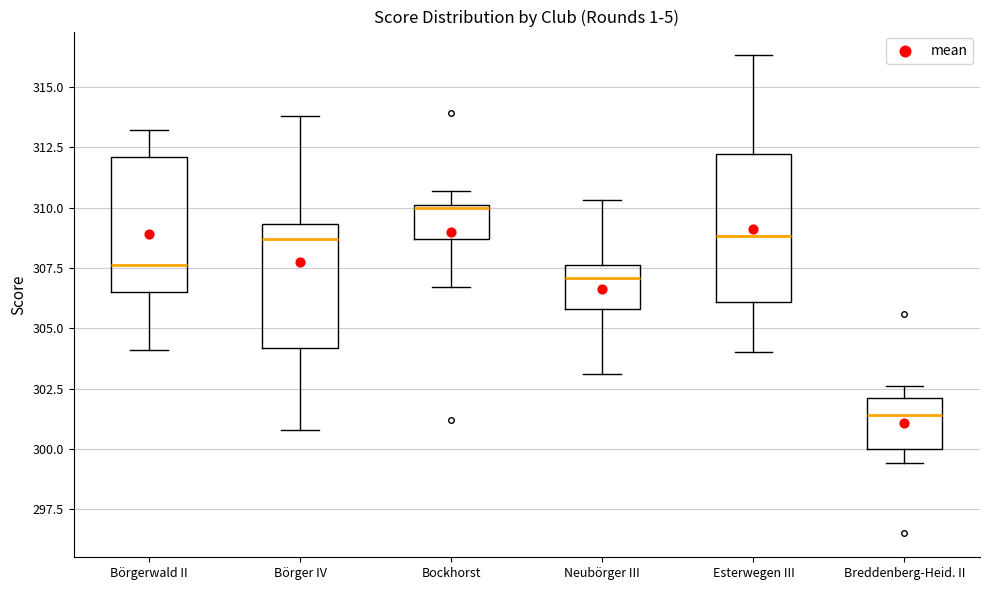

Reading left to right, transcribe this box plot: for each box, give where its median line is, the range the box spans, and where its two whiskers end, as read against the y-axis. The values are not printed on the chart, so give them approximately, as read against the axis.

Börgerwald II: median 307.5, box 306.5 to 312.0, whiskers 304.0 to 313.0
Börger IV: median 308.5, box 304.0 to 309.5, whiskers 301.0 to 314.0
Bockhorst: median 310.0, box 308.5 to 310.0, whiskers 306.5 to 310.5
Neubörger III: median 307.0, box 306.0 to 307.5, whiskers 303.0 to 310.5
Esterwegen III: median 309.0, box 306.0 to 312.0, whiskers 304.0 to 316.5
Breddenberg-Heid. II: median 301.5, box 300.0 to 302.0, whiskers 299.5 to 302.5